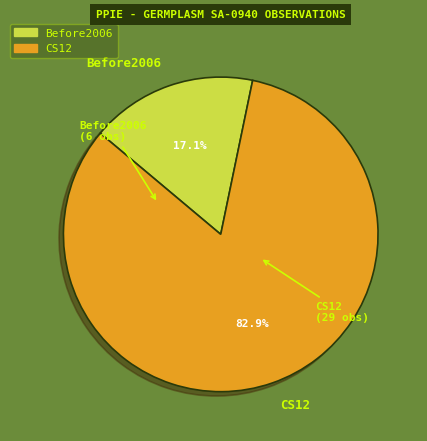

To the nearest percent, what is the average slice percentage?

50%